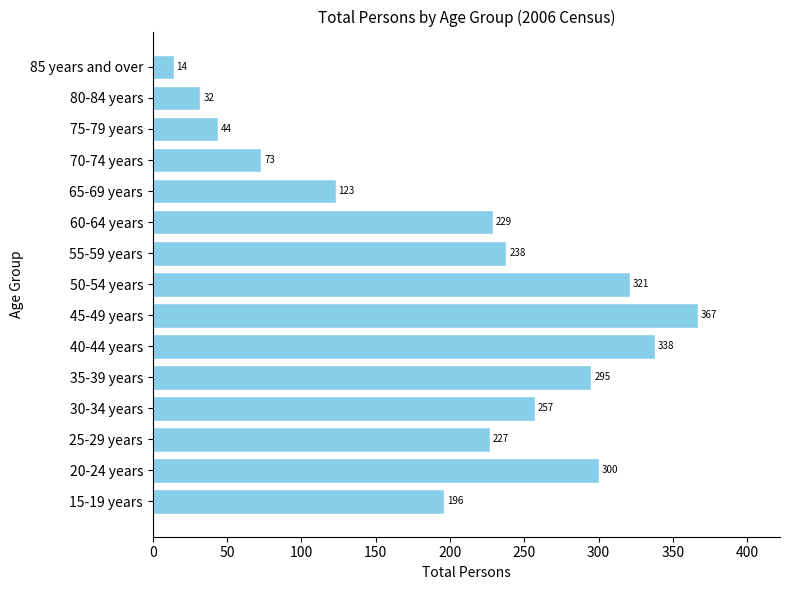

How many data points does each series have?

15